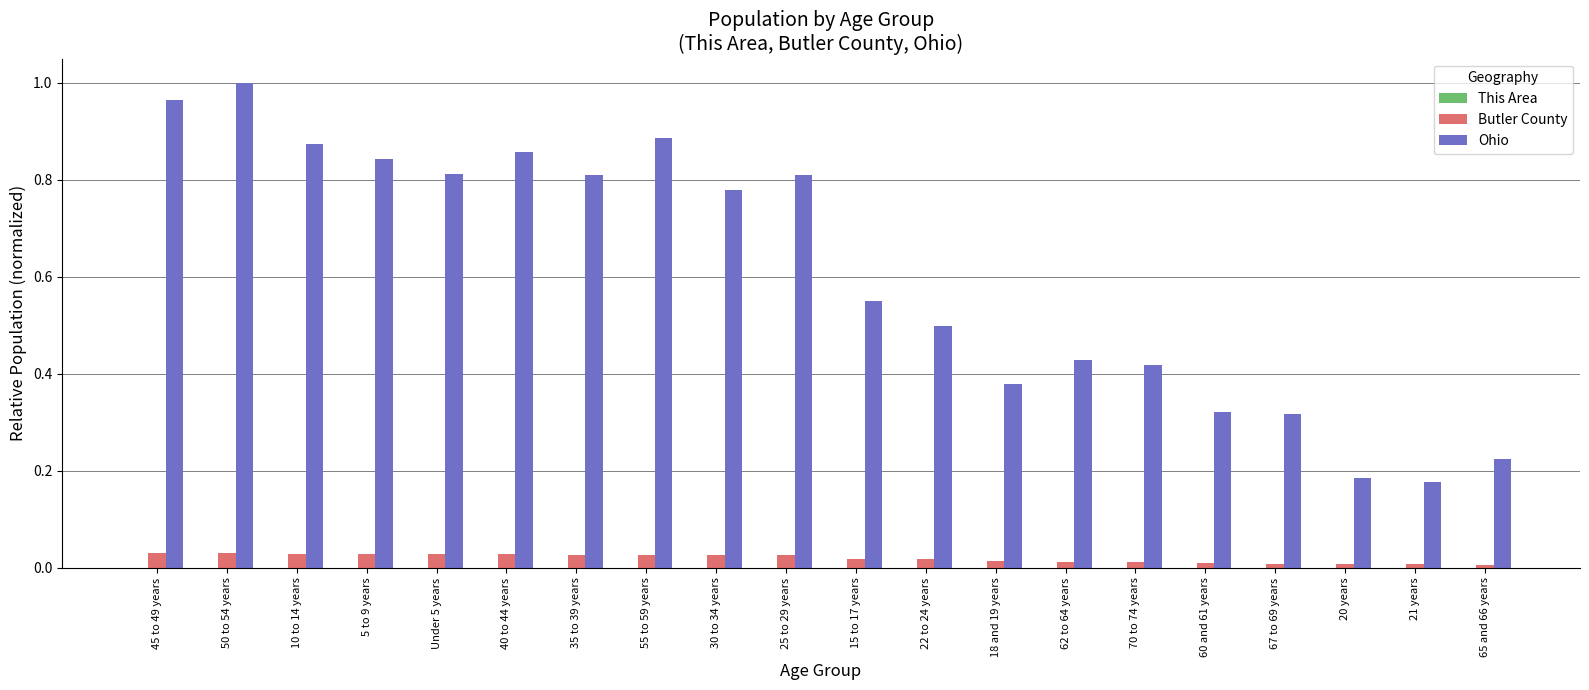

Are the bars grouped side by side (vs. stacked)?

Yes